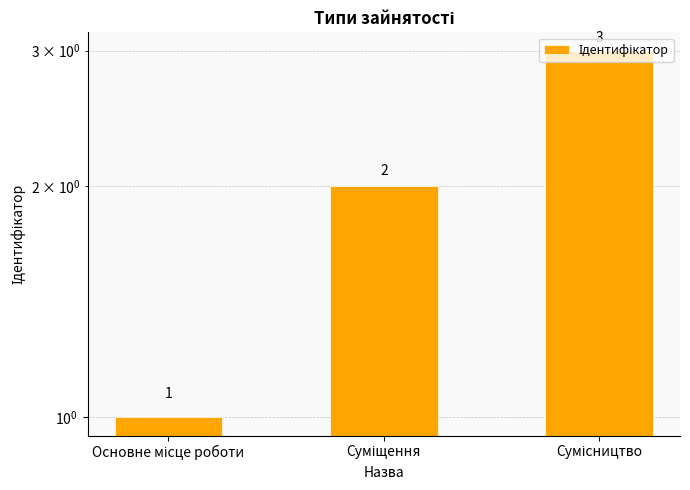

What is the difference between the second highest and minimum values?

1